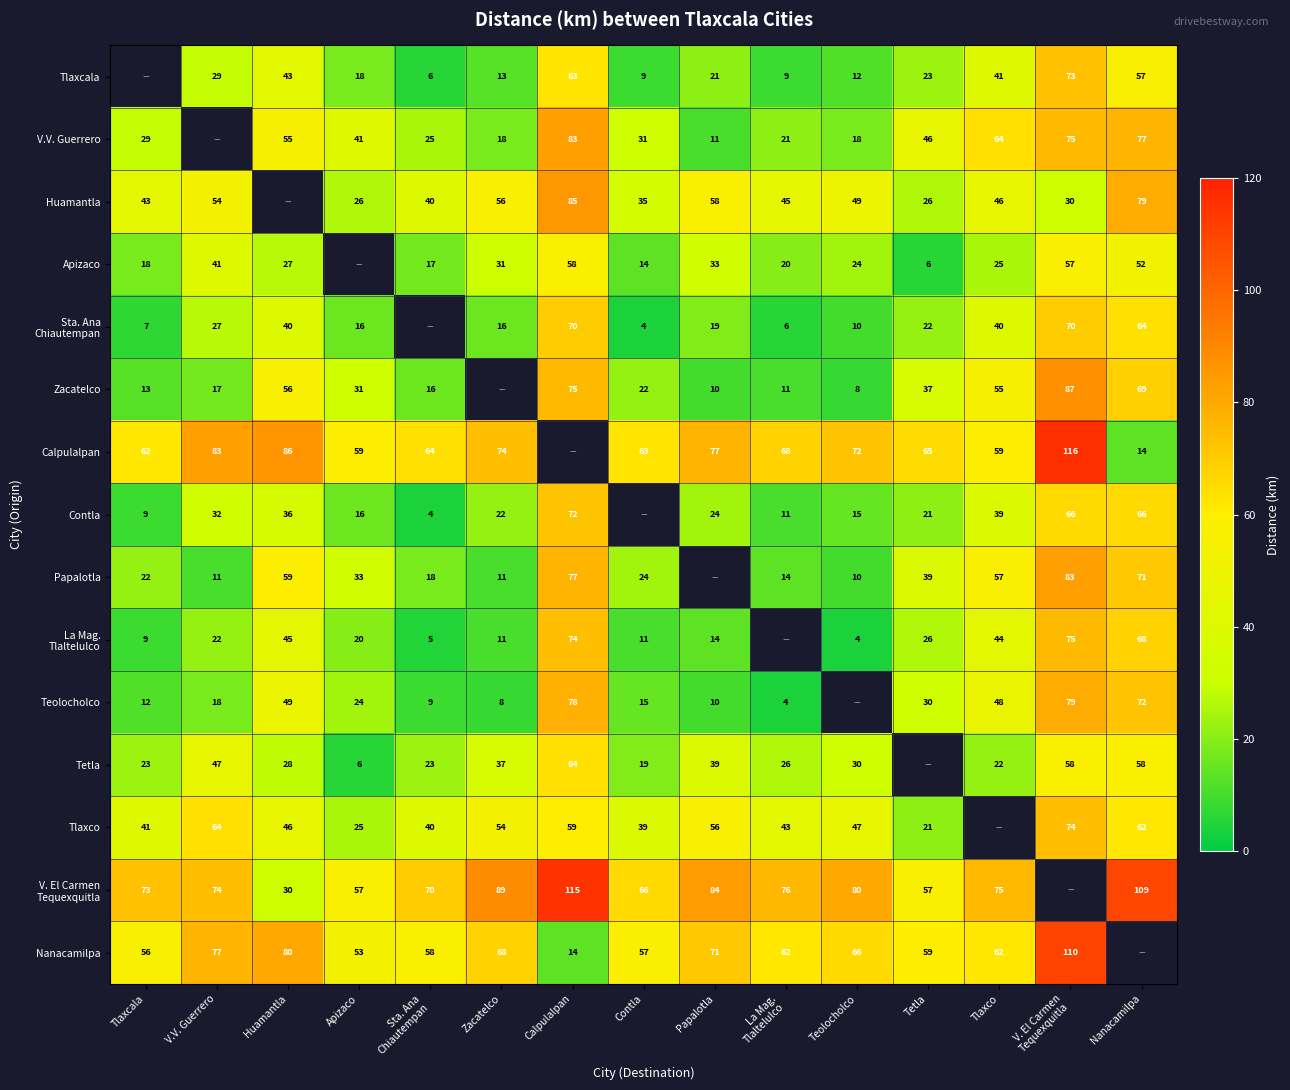

The value of Nanacamilpa at Tetla is 59. True or false?

True